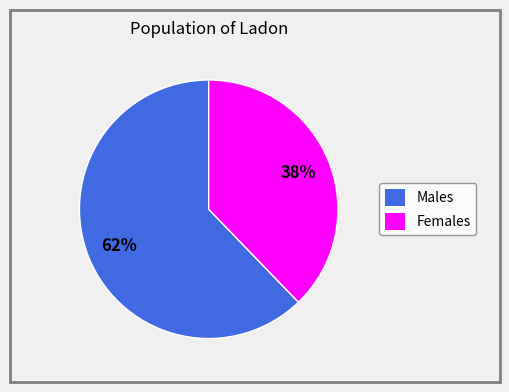

To the nearest percent, what percentage of the pie is Males?

62%